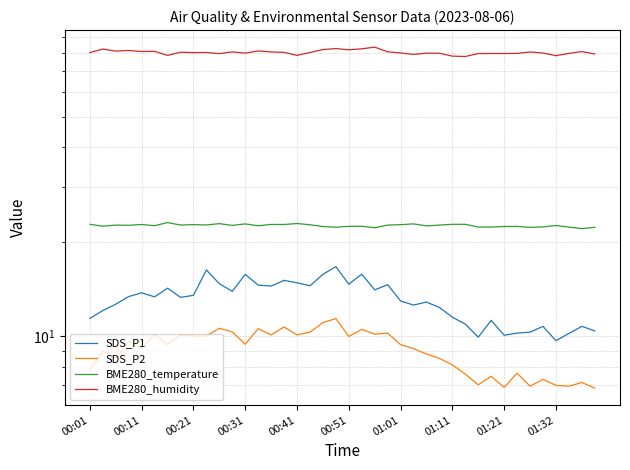

Which series has the widest spread of values?

SDS_P1